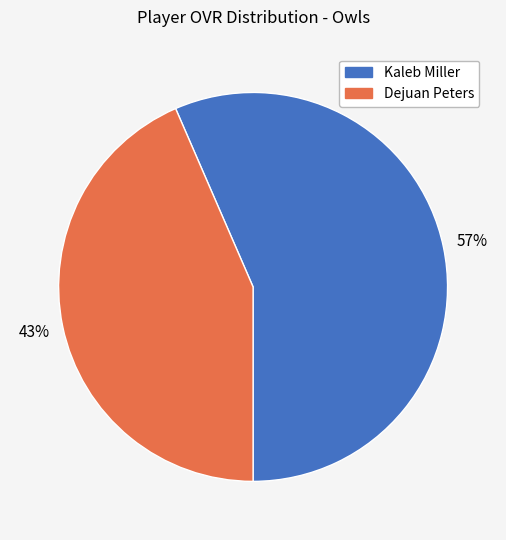

How many slices are in this pie chart?

2